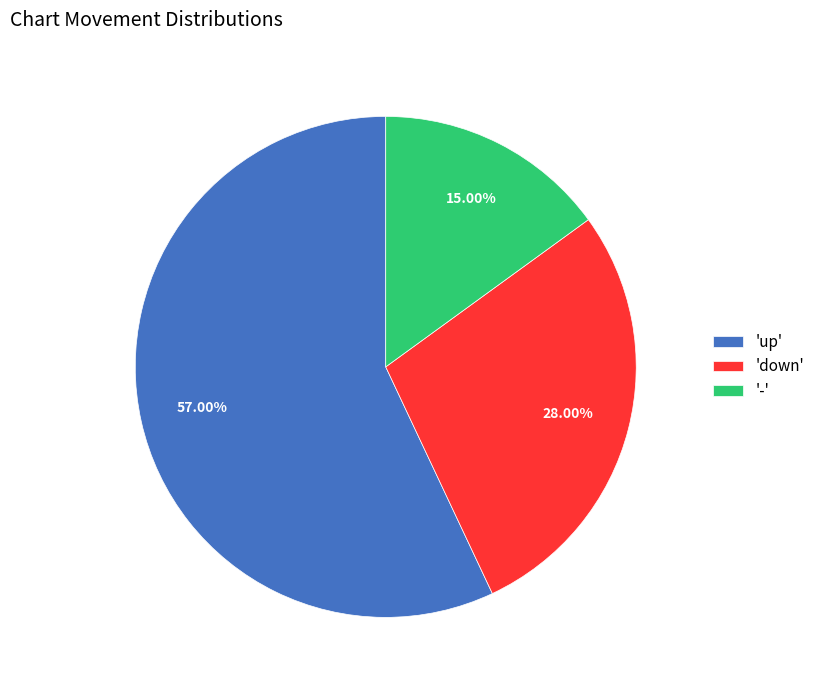

Is the sum of '-' and 'up' greater than half?

Yes